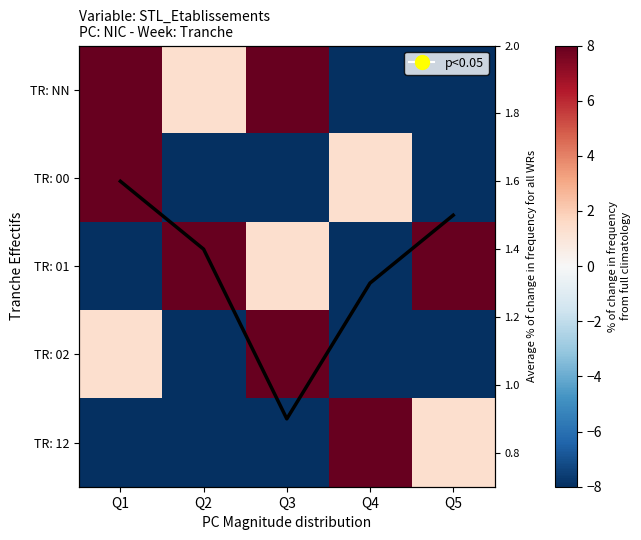

At which category does the chart reach its minimum across all series?

Q5